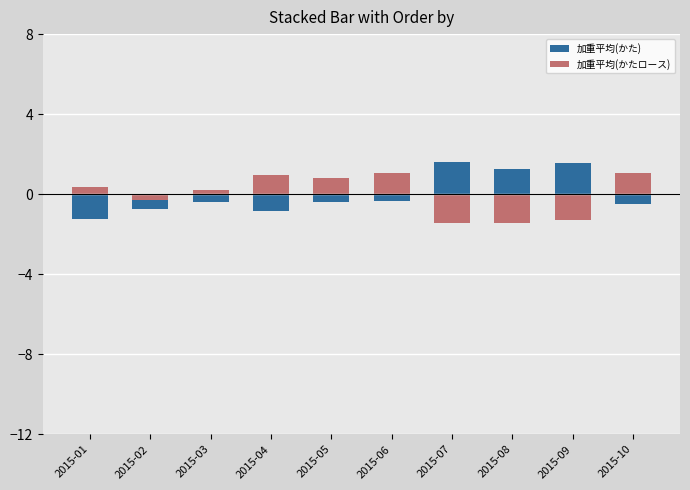

Between 2015-02 and 2015-07, which is larger?

2015-07